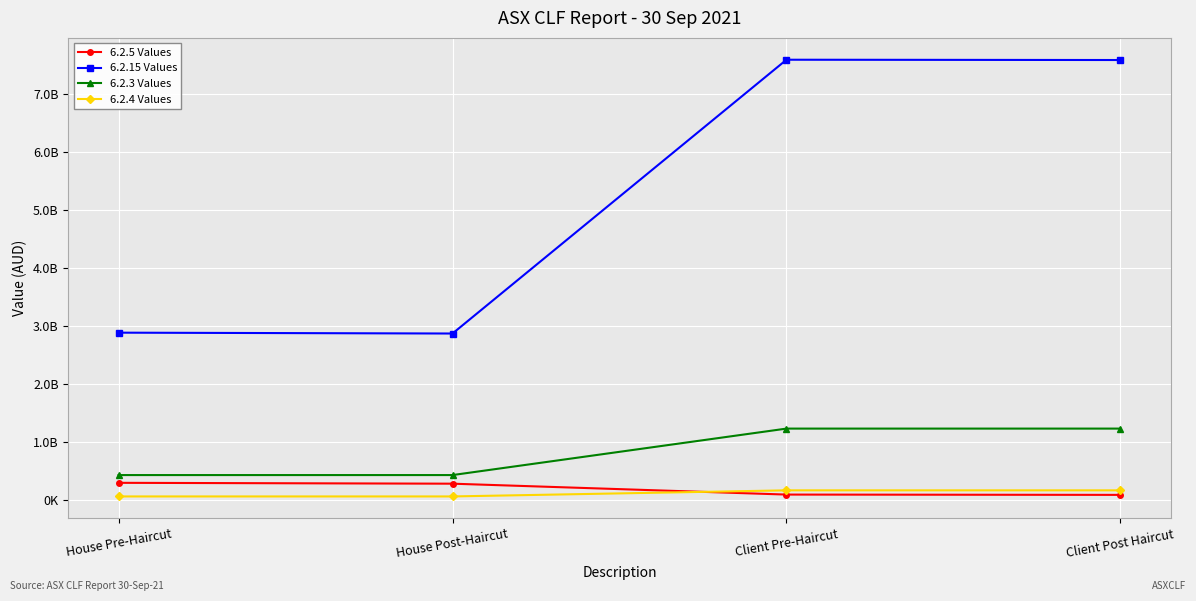

Is this an area chart (filled region under the line)?

No